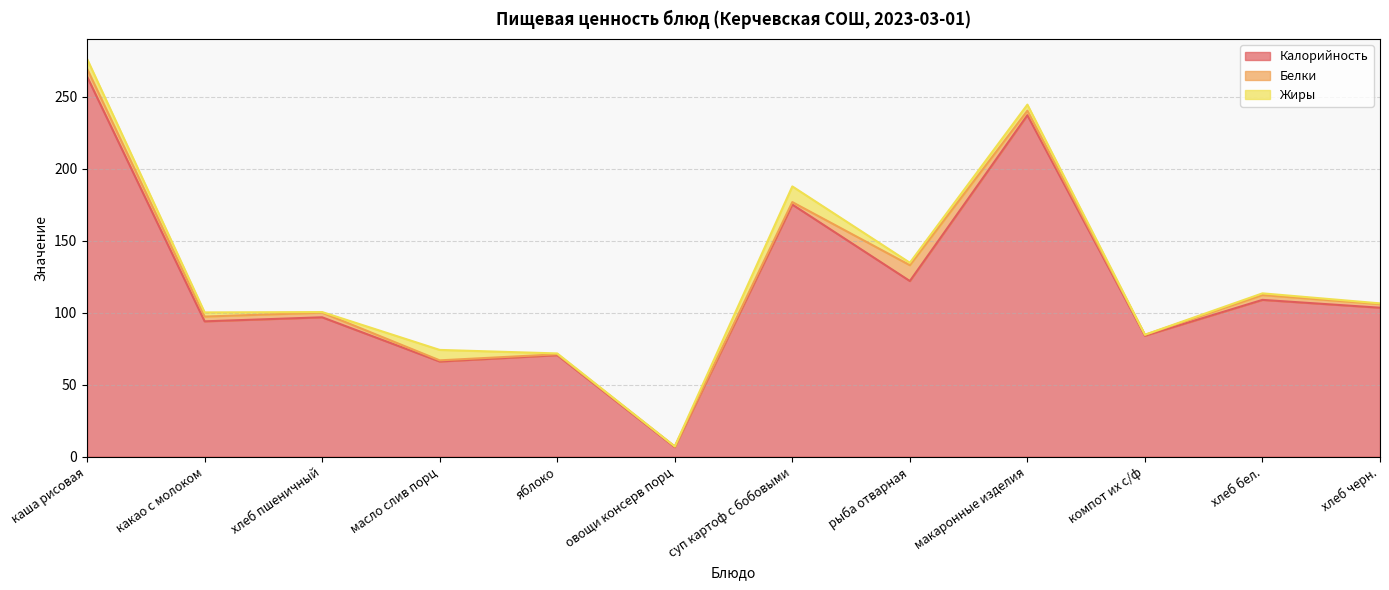

What is the difference between the highest and lowest values at яблоко?

69.9